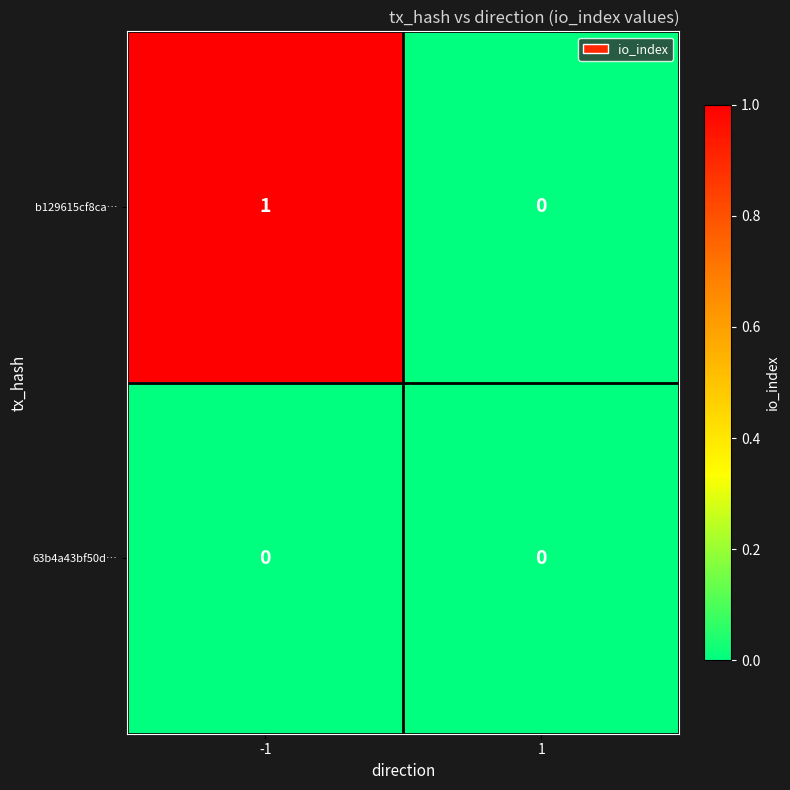

Which series has the widest spread of values?

b129615cf8ca…